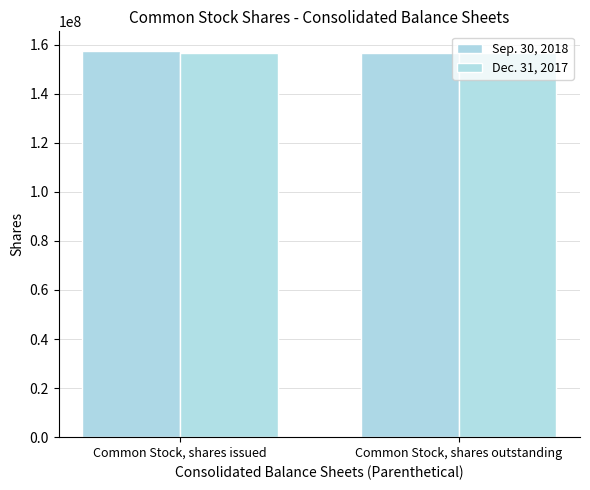

Reading left to right, transcribe all the data shown in this chart.

Sep. 30, 2018: Common Stock, shares issued=157521000	Common Stock, shares outstanding=156675000
Dec. 31, 2017: Common Stock, shares issued=156675000	Common Stock, shares outstanding=156675000